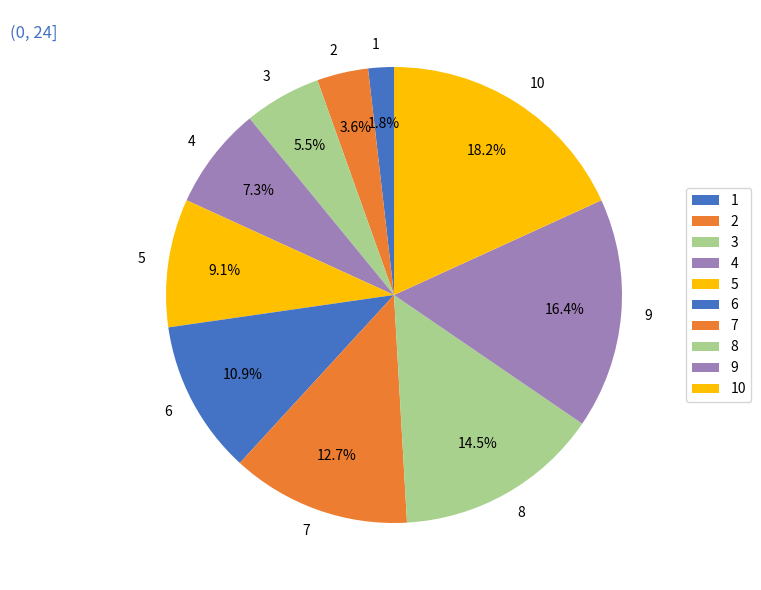

Is there any slice that represents more than half of the pie?

No